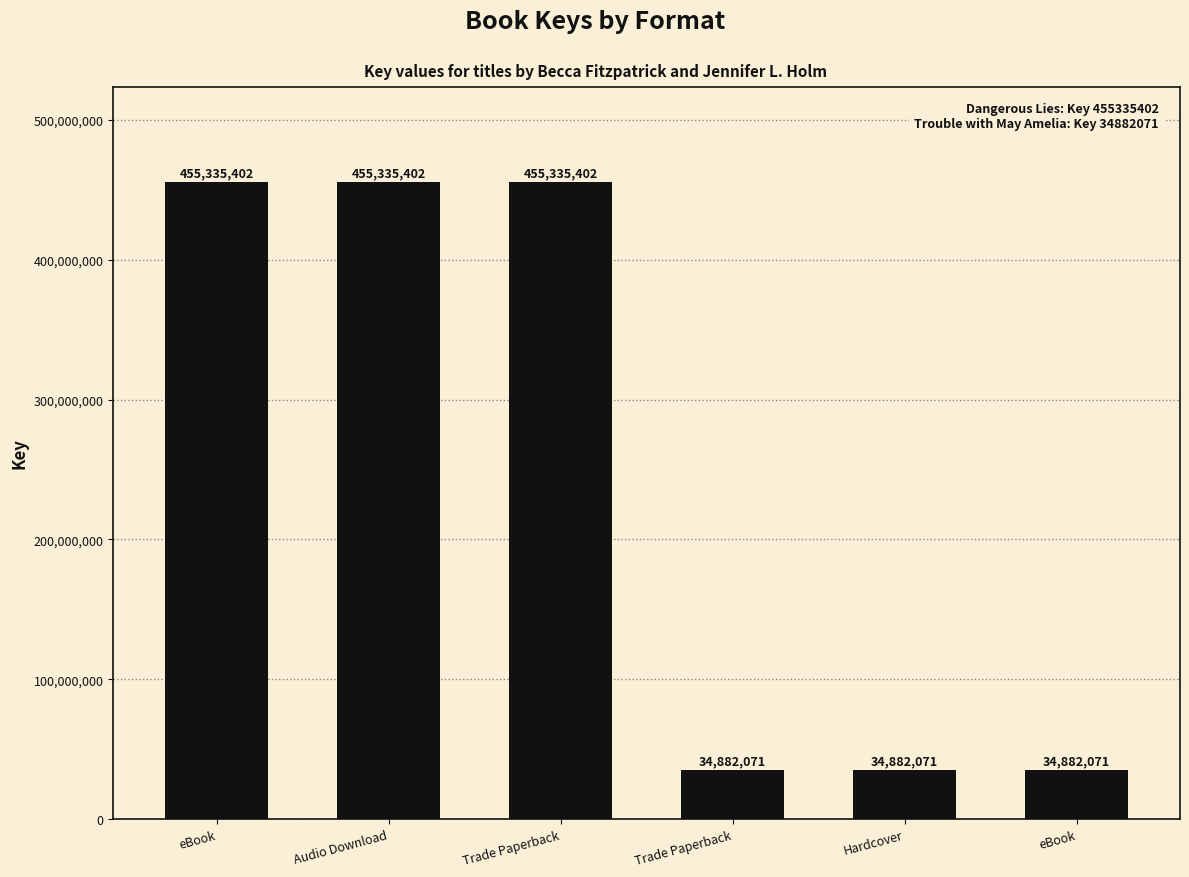

What value does the data have at Hardcover?

34882071